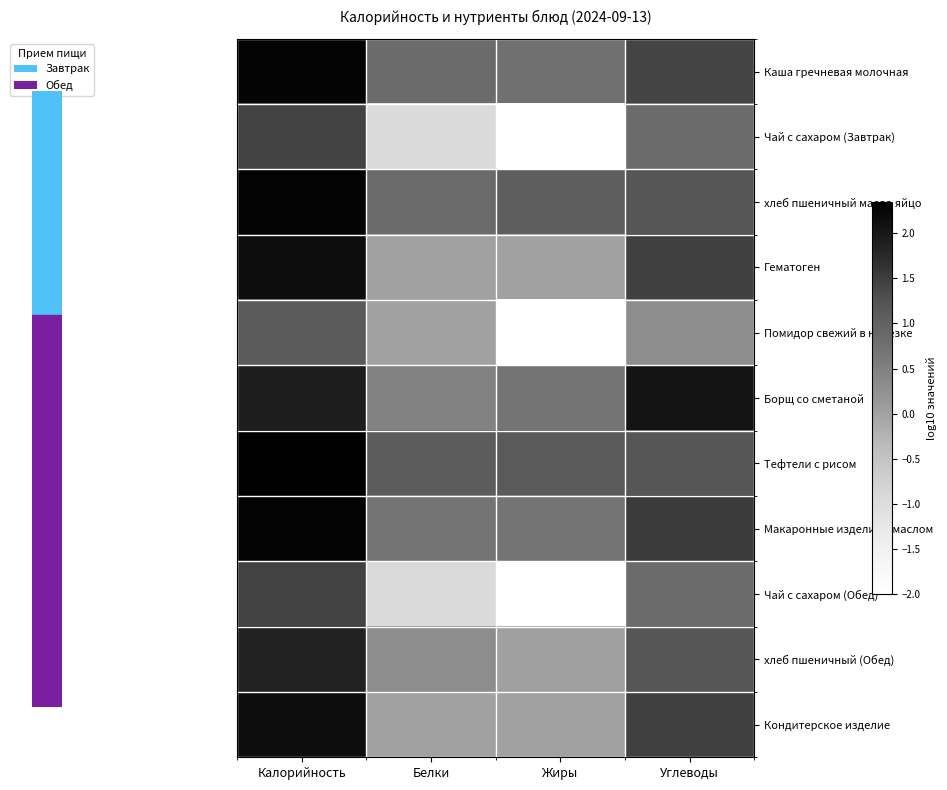

Reading left to right, list all the values displayed in this chart.

Каша гречневая молочная: Калорийность=2.3	Белки=0.9	Жиры=0.8	Углеводы=1.4
Чай с сахаром (Завтрак): Калорийность=1.4	Белки=-1.0	Жиры=-2.0	Углеводы=0.8
хлеб пшеничный масло яйцо: Калорийность=2.3	Белки=0.8	Жиры=1.0	Углеводы=1.2
Гематоген: Калорийность=2.1	Белки=0.0	Жиры=0.0	Углеводы=1.5
Помидор свежий в нарезке: Калорийность=1.1	Белки=0.0	Жиры=-2.0	Углеводы=0.3
Борщ со сметаной: Калорийность=1.9	Белки=0.5	Жиры=0.7	Углеводы=2.0
Тефтели с рисом: Калорийность=2.3	Белки=1.1	Жиры=1.1	Углеводы=1.2
Макаронные изделия с маслом: Калорийность=2.3	Белки=0.7	Жиры=0.7	Углеводы=1.5
Чай с сахаром (Обед): Калорийность=1.4	Белки=-1.0	Жиры=-2.0	Углеводы=0.8
хлеб пшеничный (Обед): Калорийность=1.8	Белки=0.3	Жиры=0.0	Углеводы=1.2
Кондитерское изделие: Калорийность=2.1	Белки=0.0	Жиры=0.0	Углеводы=1.5